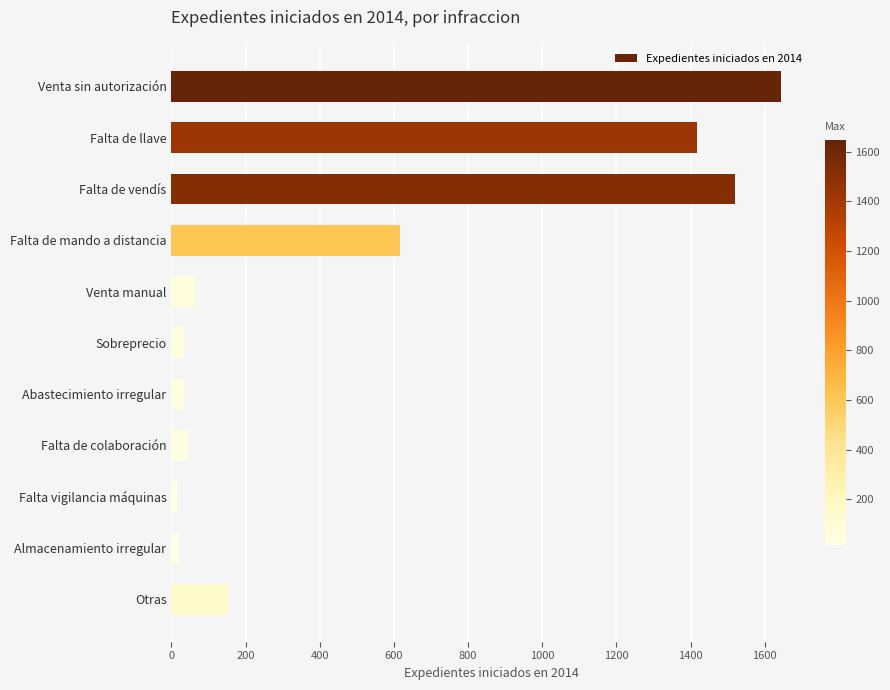

What is the greatest value displayed?

1645